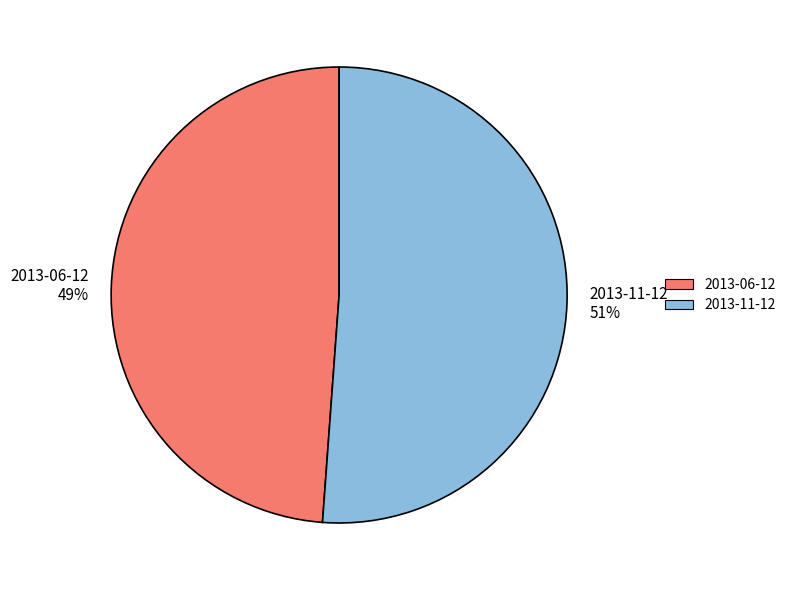

To the nearest percent, what is the difference between the 2013-06-12 and 2013-11-12 slice percentages?

2%